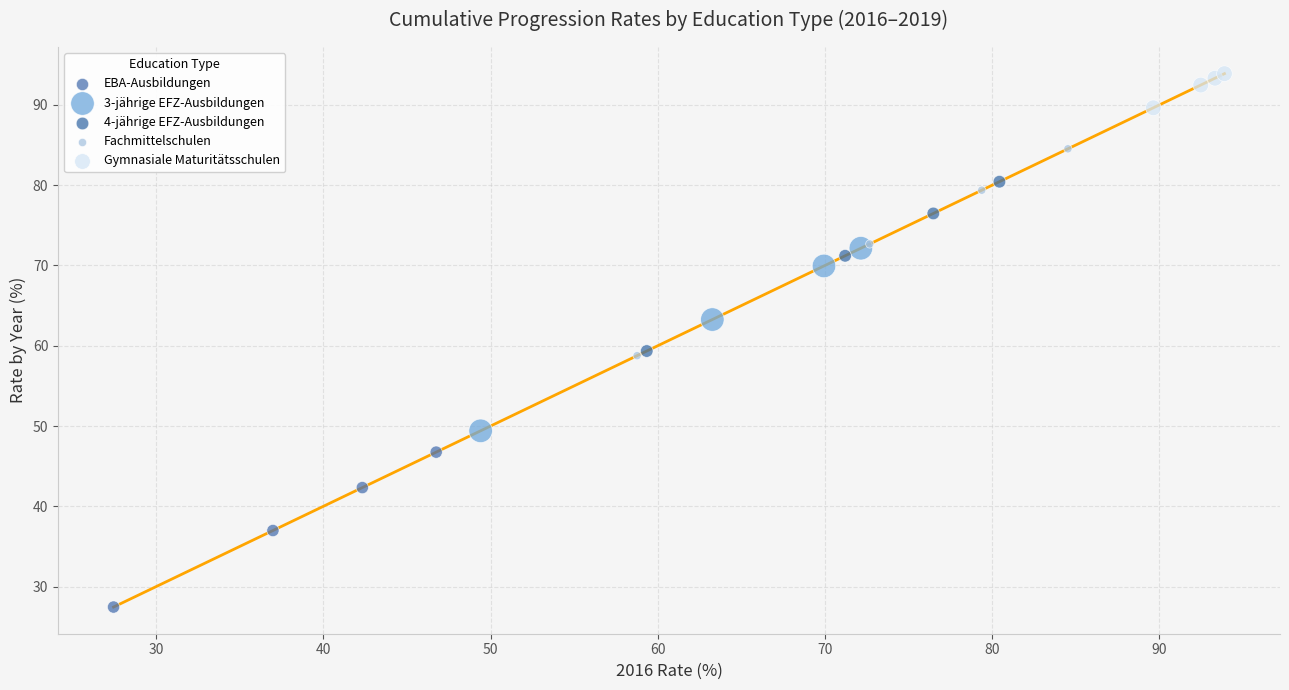

What are all the series names shown in the legend?

EBA-Ausbildungen, 3-jährige EFZ-Ausbildungen, 4-jährige EFZ-Ausbildungen, Fachmittelschulen, Gymnasiale Maturitätsschulen